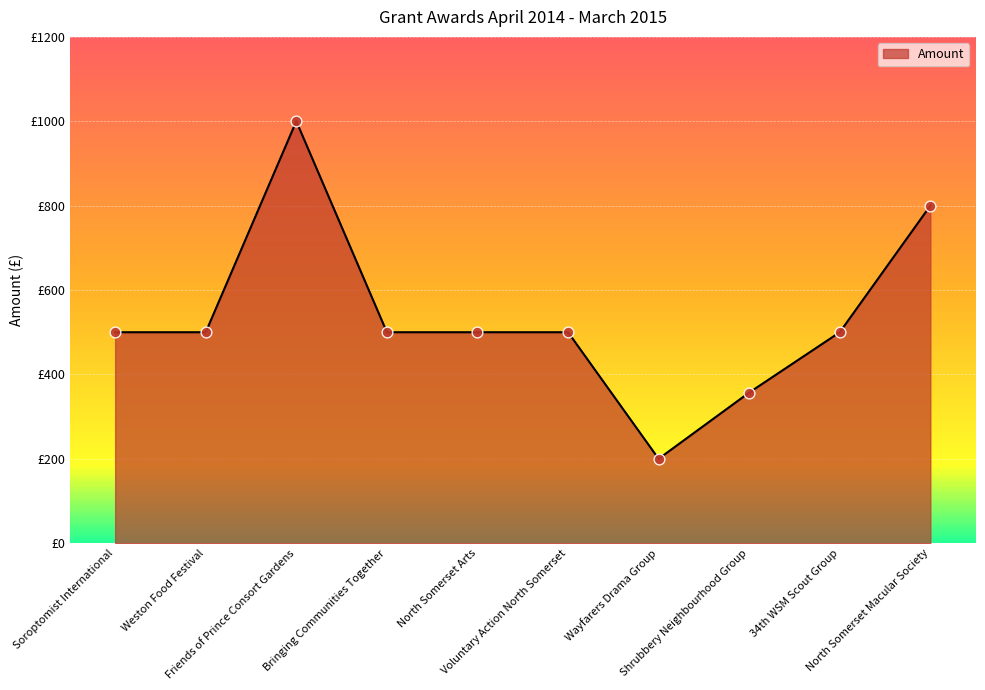

Between North Somerset Macular Society and North Somerset Arts, which is larger?

North Somerset Macular Society